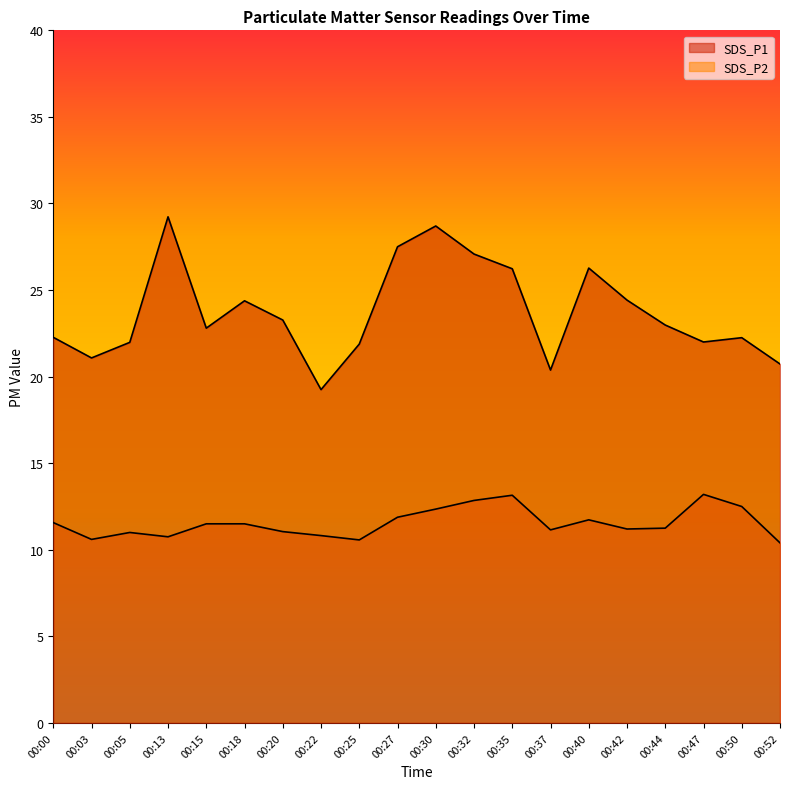

List the series in order of their overall mean, highest first.

SDS_P1, SDS_P2